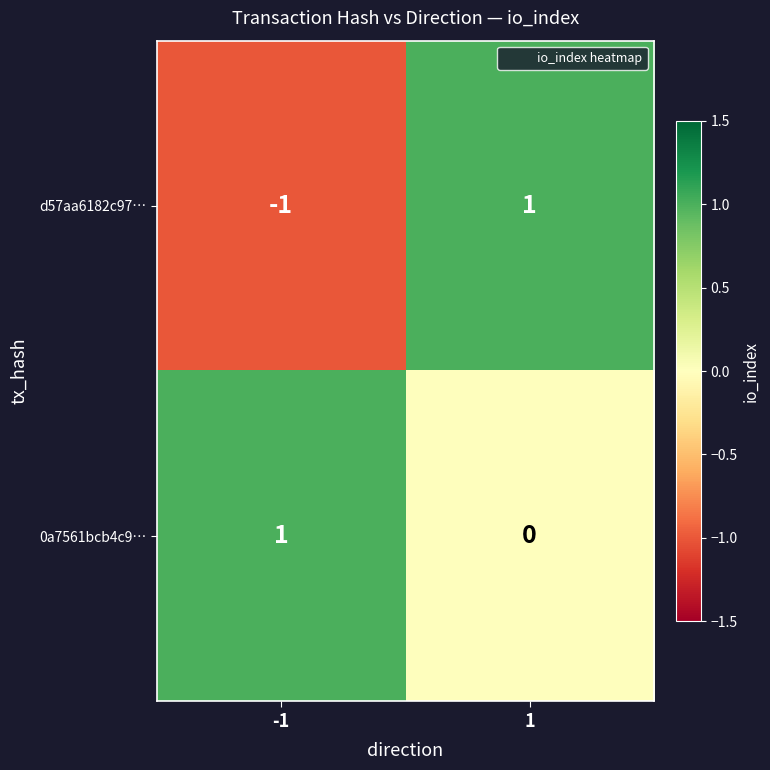

The d57aa6182c97… series shows 1 at 1. True or false?

True